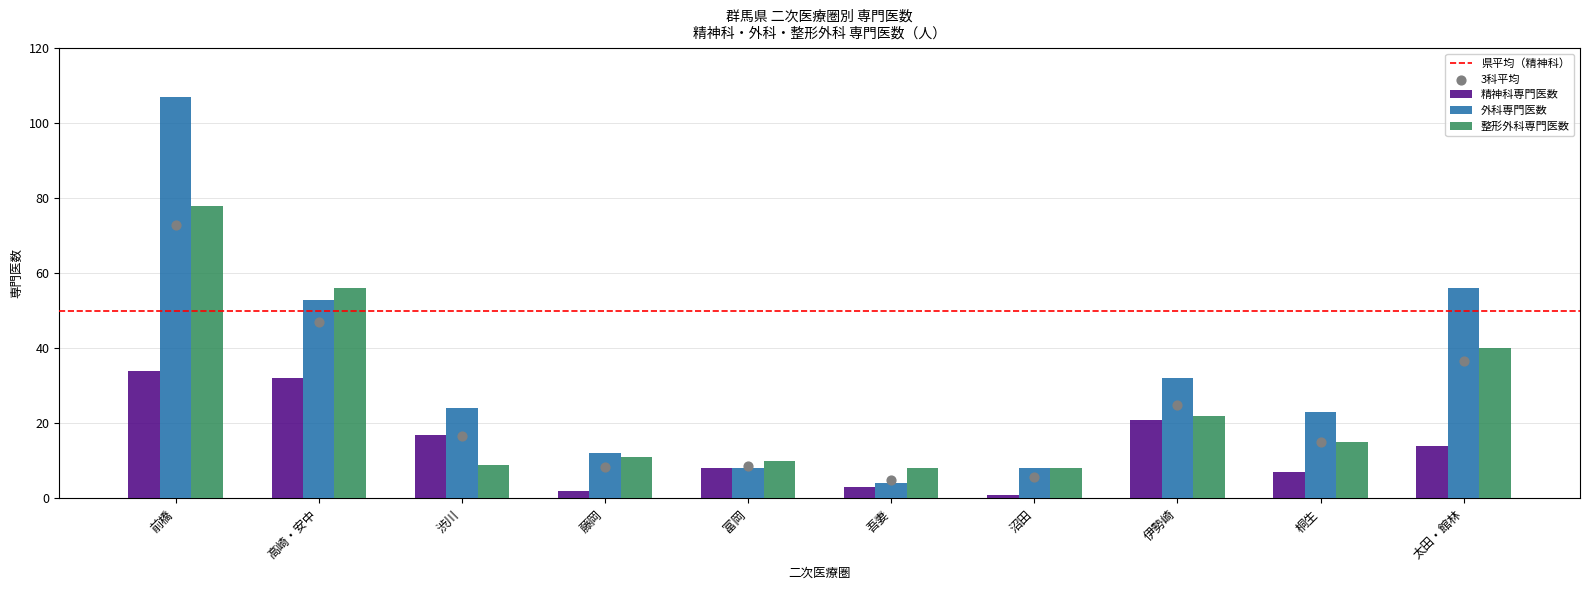

What are all the series names shown in the legend?

精神科専門医数, 外科専門医数, 整形外科専門医数